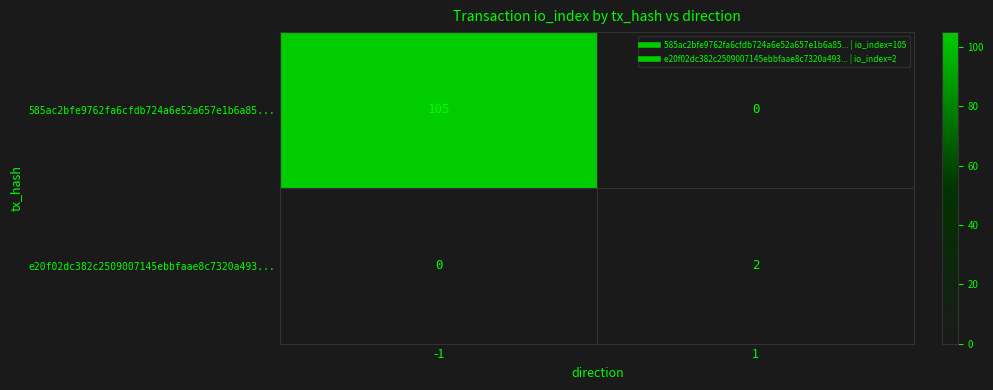

What is the sum of the 585ac2bfe9762fa6cfdb724a6e52a657e1b6a85... values at 1 and -1?

105